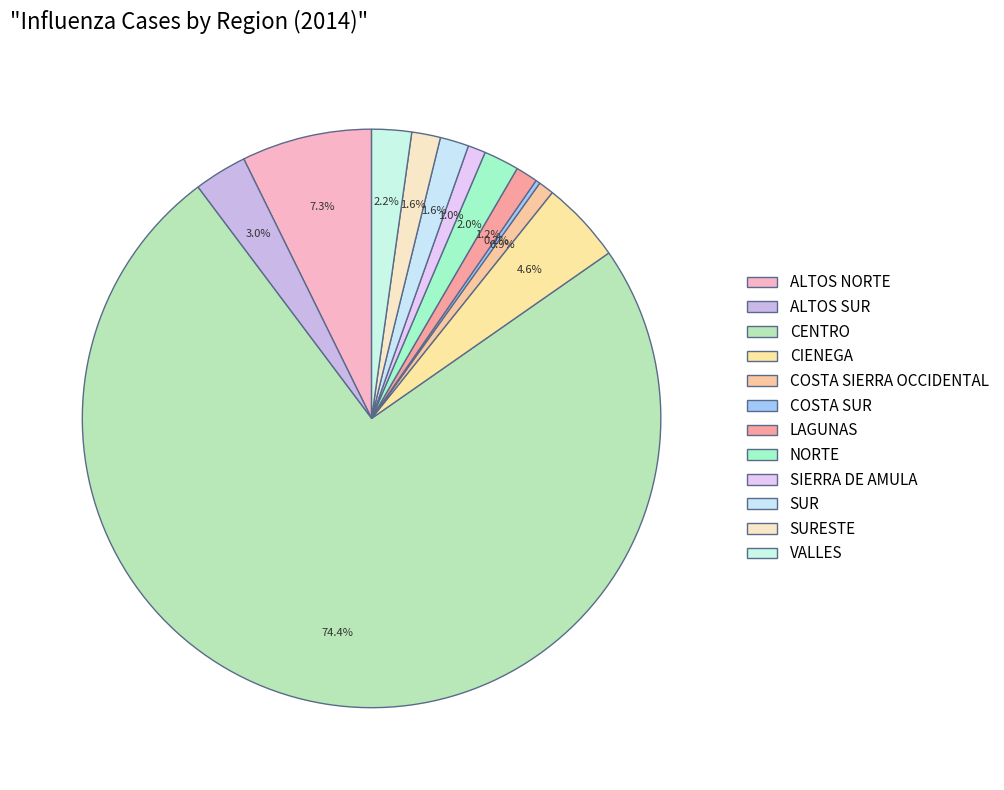

Which has a higher value, CENTRO or SIERRA DE AMULA?

CENTRO